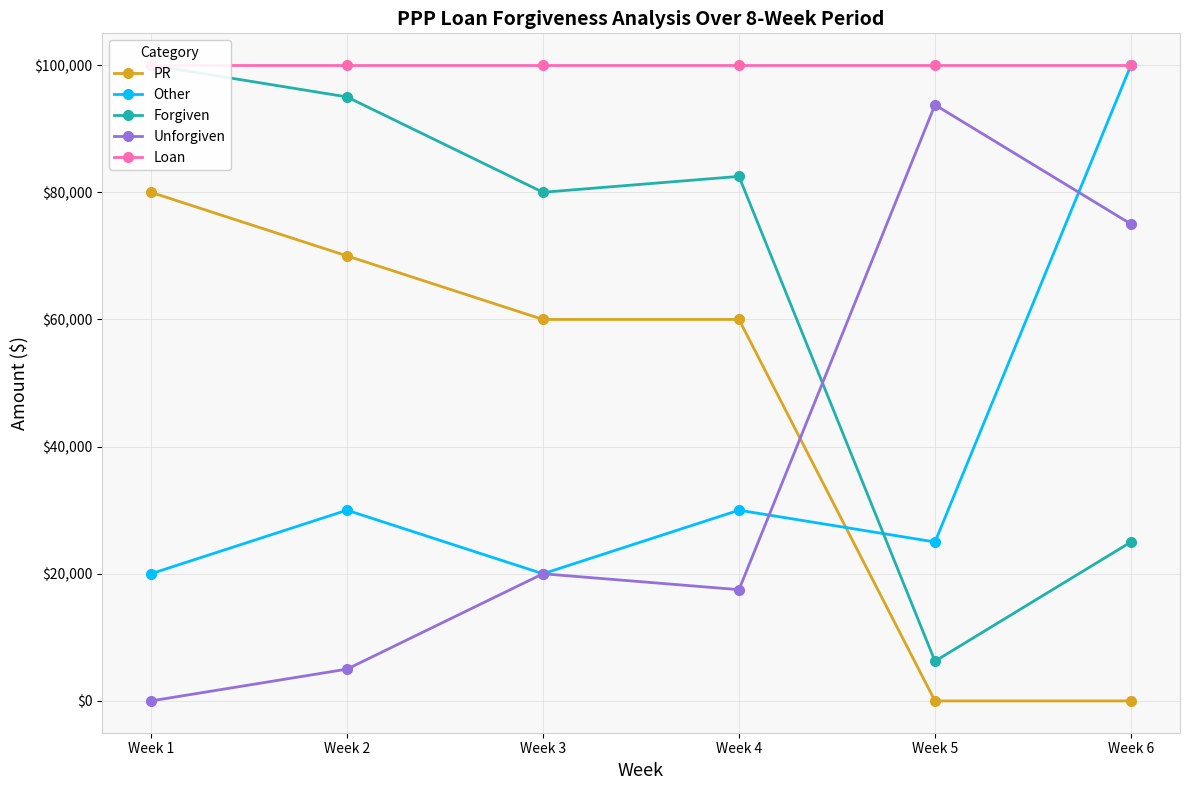

Between Week 3 and Week 6, which series saw the biggest shift?

Other